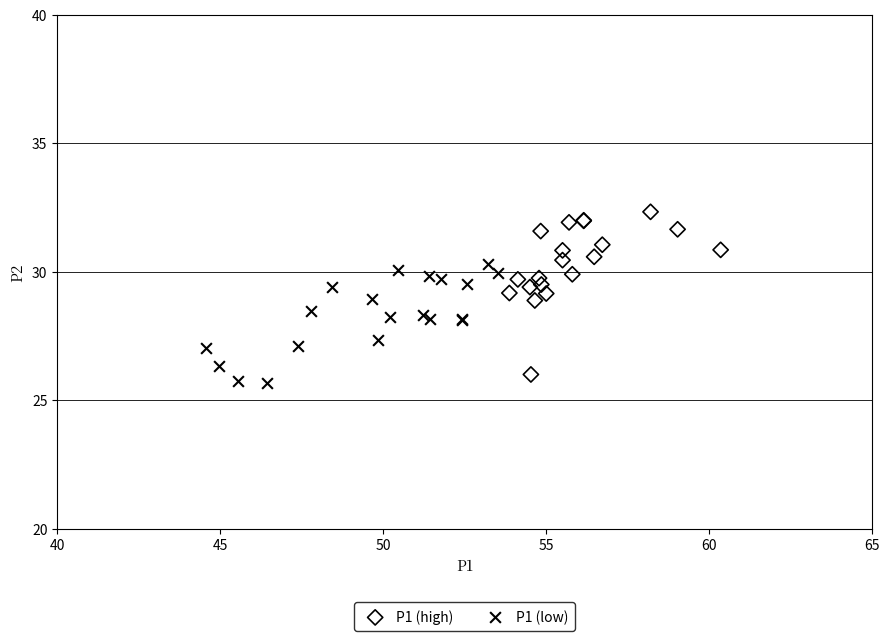

What are all the series names shown in the legend?

P1 (high), P1 (low)